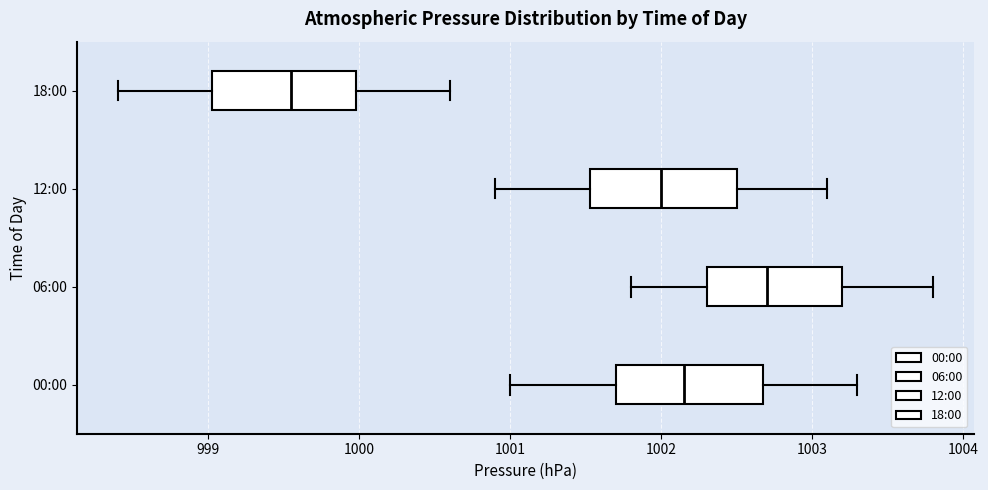

Reading bottom to top, read every box against the x-axis: the position of its median line, the range the box covers, and the ends of its whiskers. The values are not printed on the chart, so give them approximately, as read against the axis.

00:00: median 1002.2, box 1001.7 to 1002.7, whiskers 1001.0 to 1003.3
06:00: median 1002.7, box 1002.3 to 1003.2, whiskers 1001.8 to 1003.8
12:00: median 1002.0, box 1001.5 to 1002.5, whiskers 1000.9 to 1003.1
18:00: median 999.6, box 999.0 to 1000.0, whiskers 998.4 to 1000.6